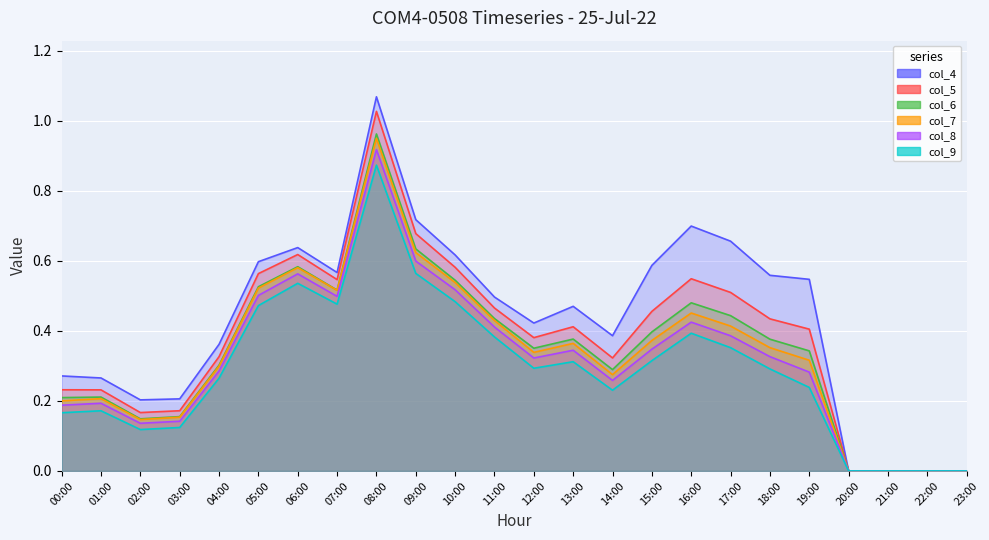

The value of col_8 at 08:00 is 0.5. True or false?

False